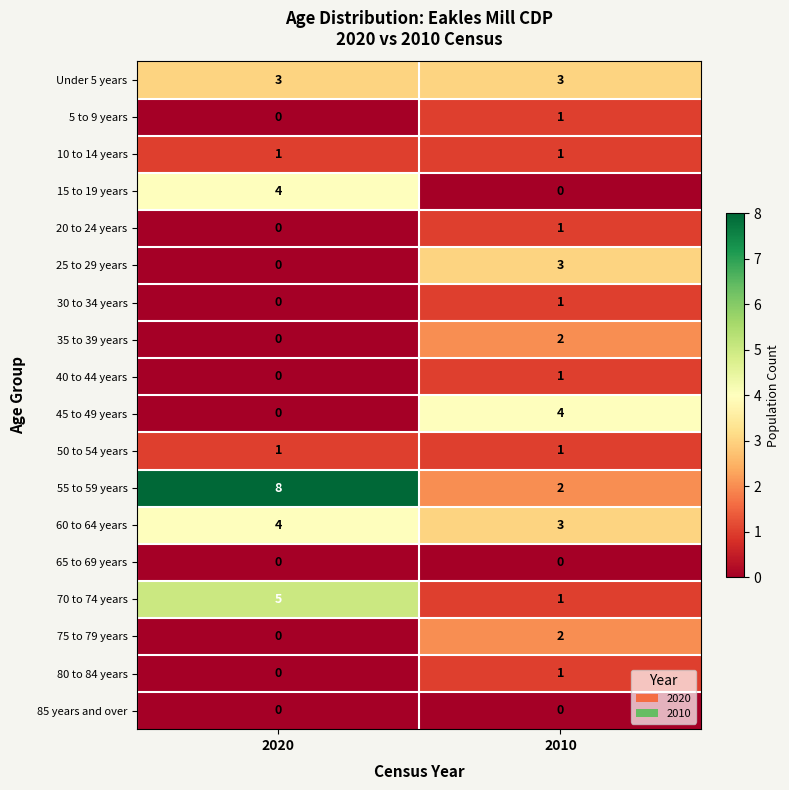

Which category has the highest value across all series?

2020